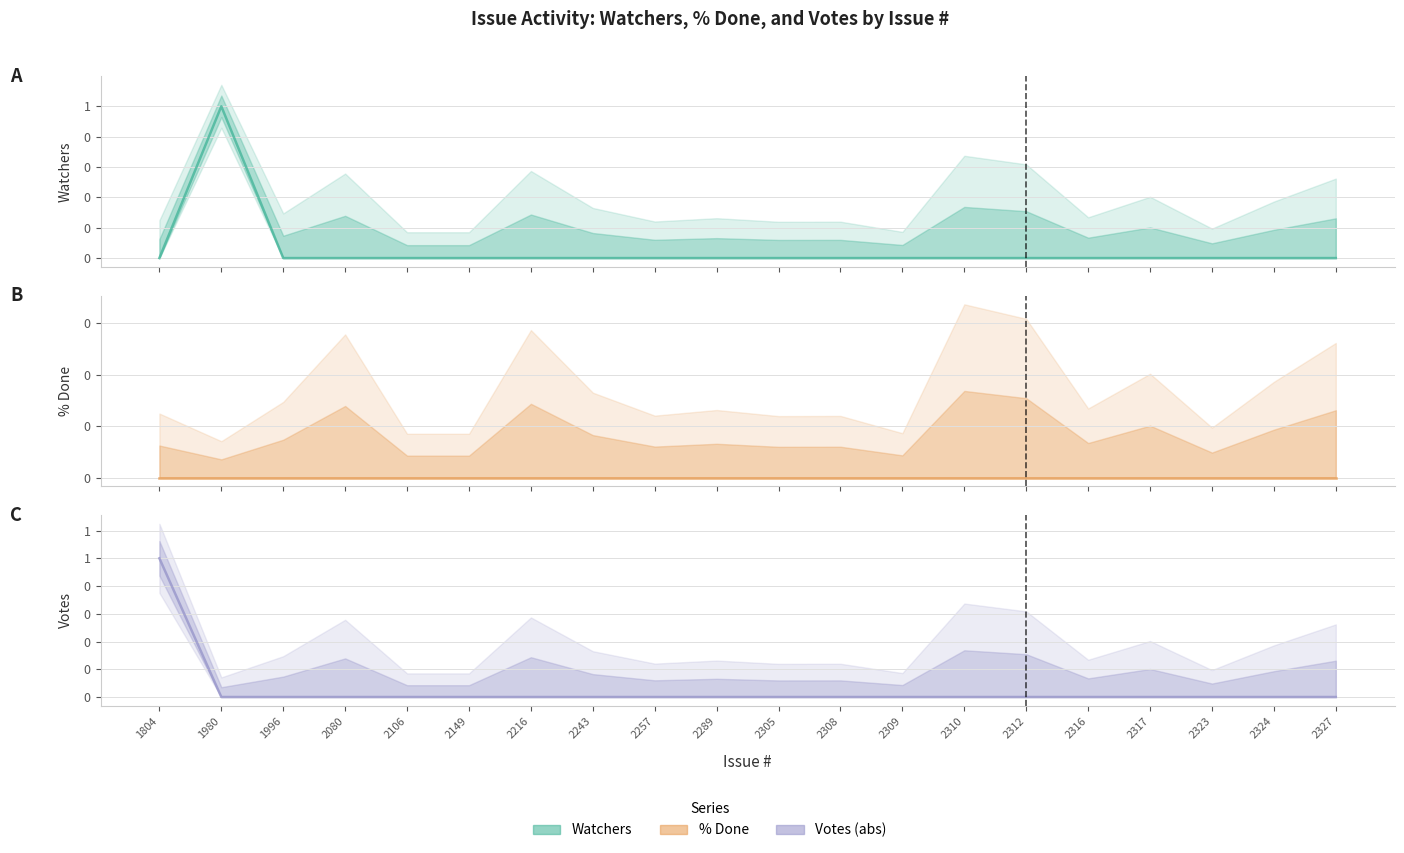

True or false: Watchers has a value of 0 at 2305.

False